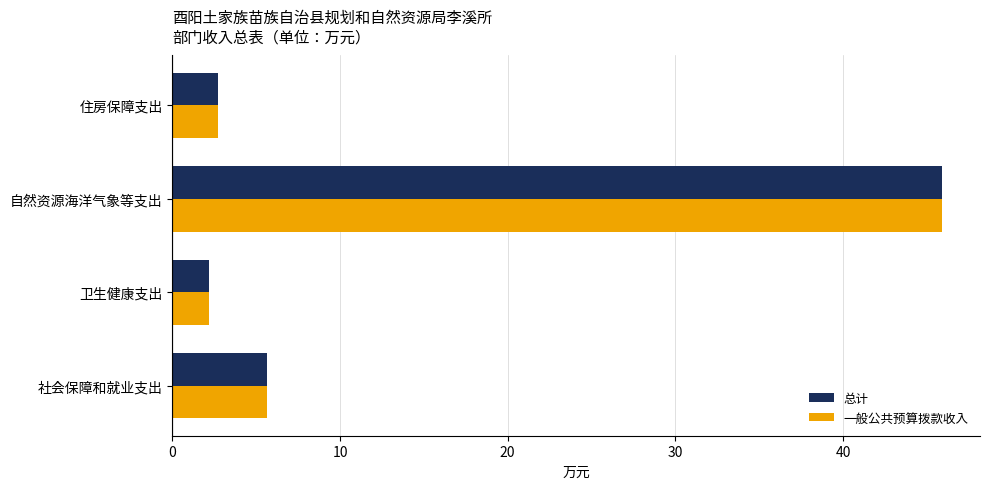

What is the total value across all series at 社会保障和就业支出?

11.3